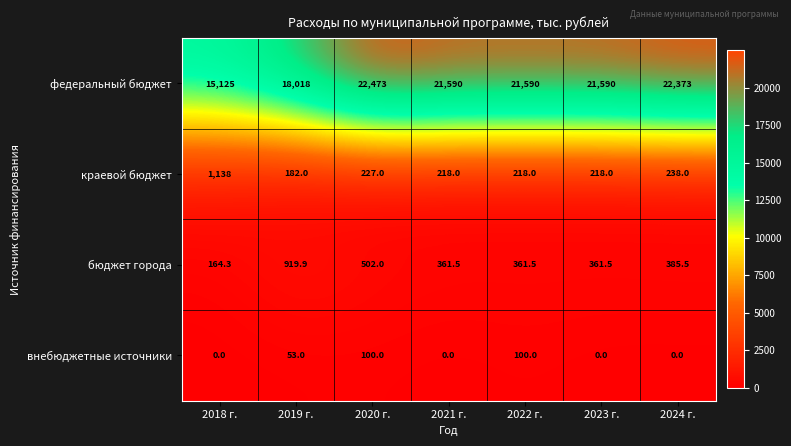

Reading right to left, transcribe all the data shown in this chart.

федеральный бюджет: 22373.0	21590.0	21590.0	21590.0	22473.0	18018.0	15125.0
краевой бюджет: 238.0	218.0	218.0	218.0	227.0	182.0	1138.0
бюджет города: 385.5	361.5	361.5	361.5	502.0	919.9	164.3
внебюджетные источники: 0.0	0.0	100.0	0.0	100.0	53.0	0.0